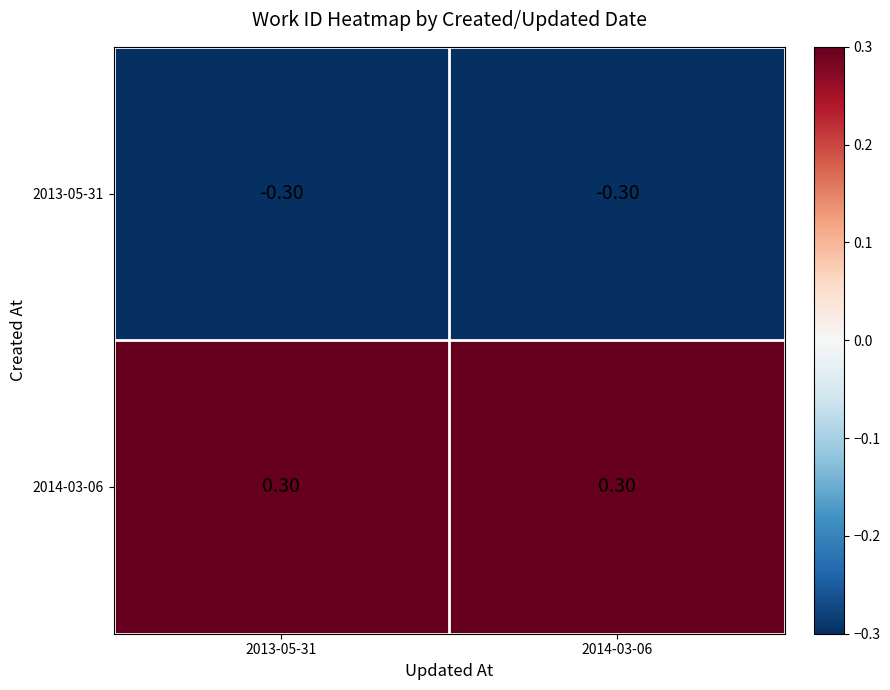

Which series has the largest total across all categories?

2014-03-06